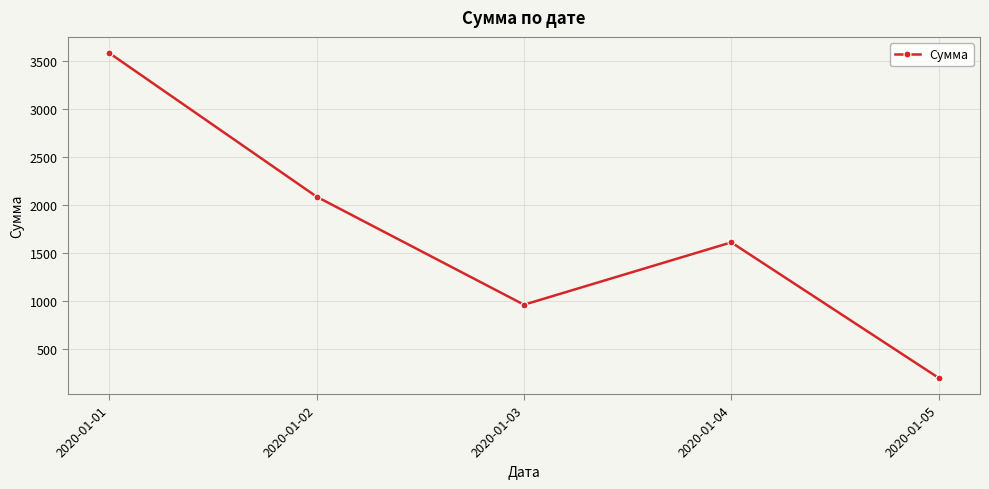

What is the greatest value displayed?

3580